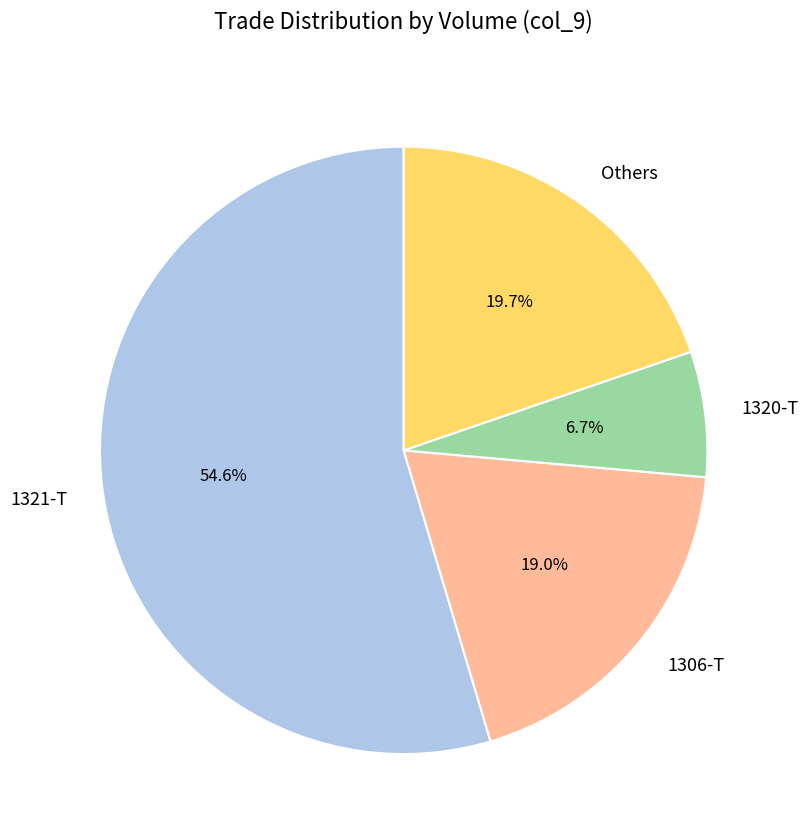

Which has a higher value, 1320-T or Others?

Others